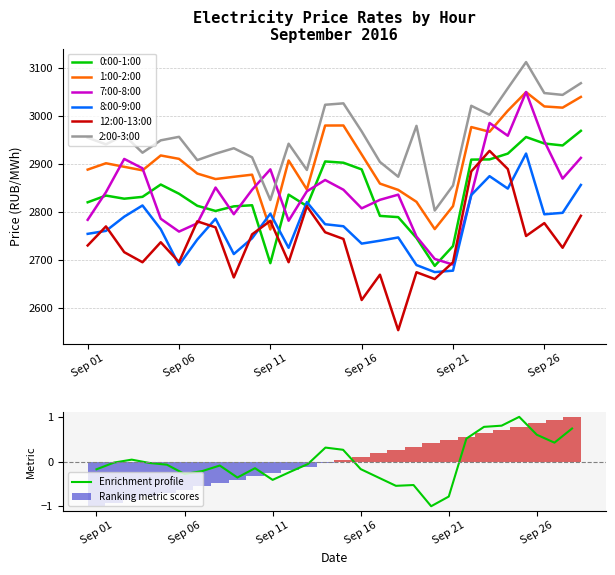

Read the 12:00-13:00 value at 8.

2663.2